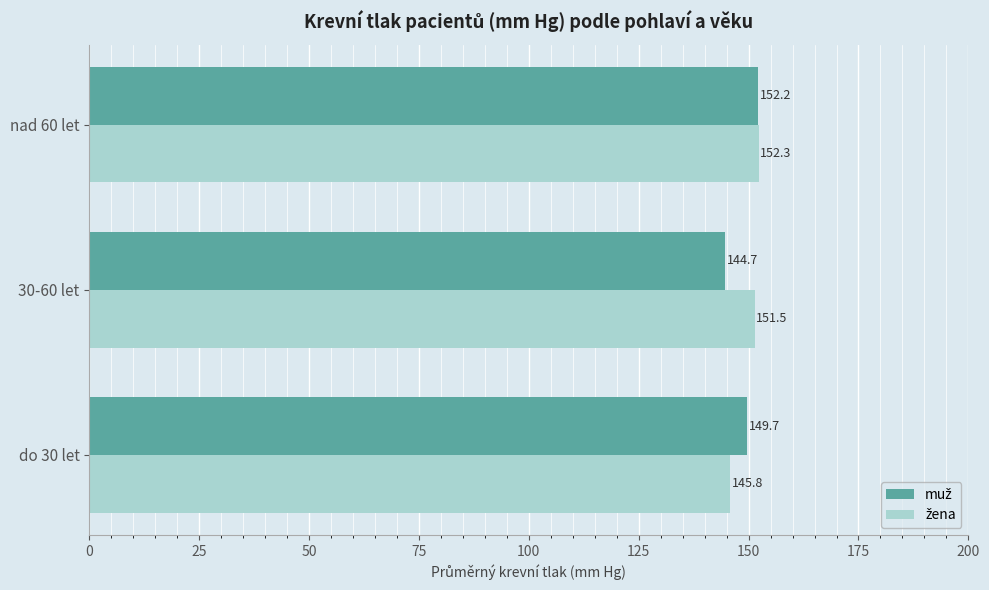

What is the spread (max minus min) of values at 30-60 let?

6.8